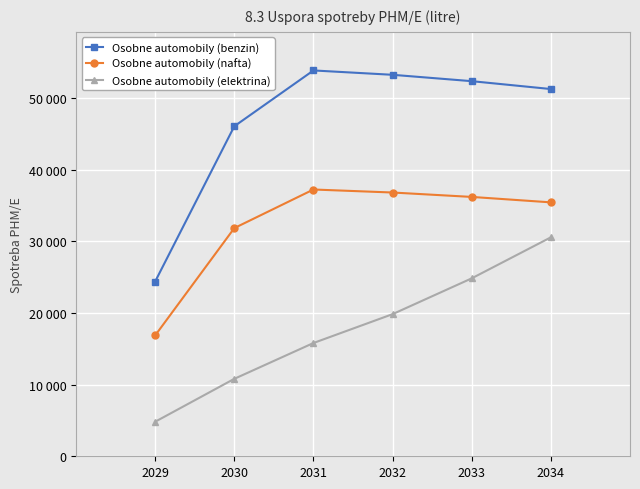

The Osobne automobily (benzin) series shows 20615.9 at 2034. True or false?

False